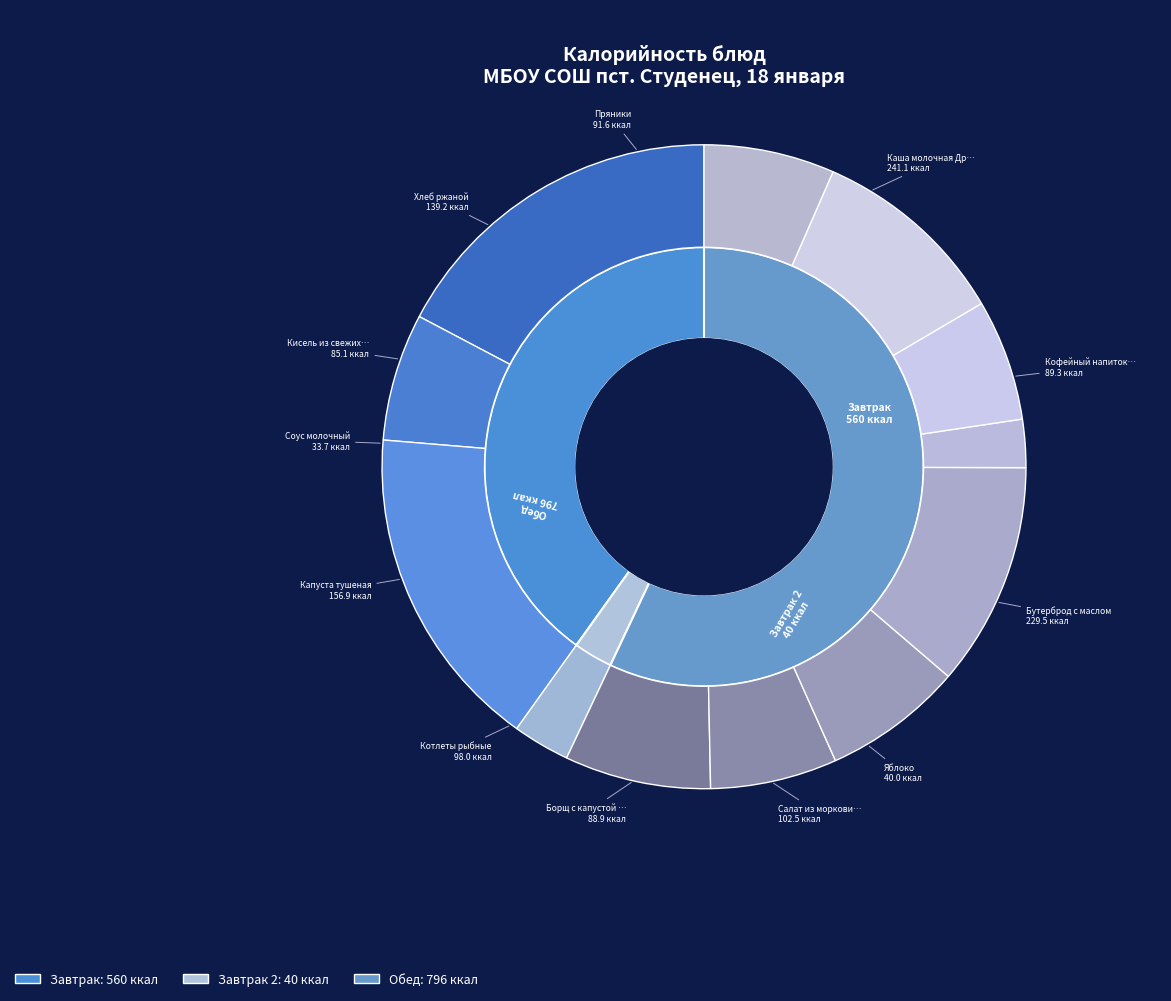

What is the largest slice in the pie chart?

Каша молочная Дружба